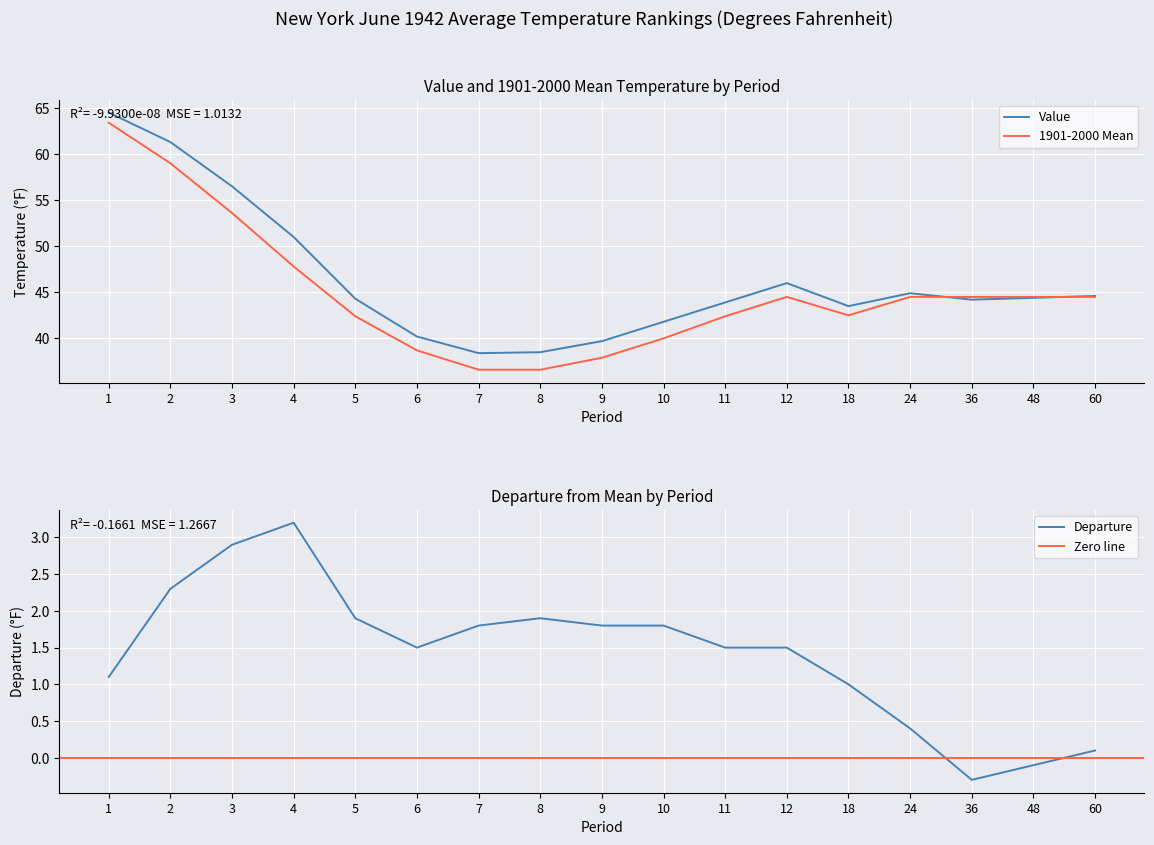

Between which two adjacent categories do 1901-2000 Mean and Value first intersect?

24 and 36